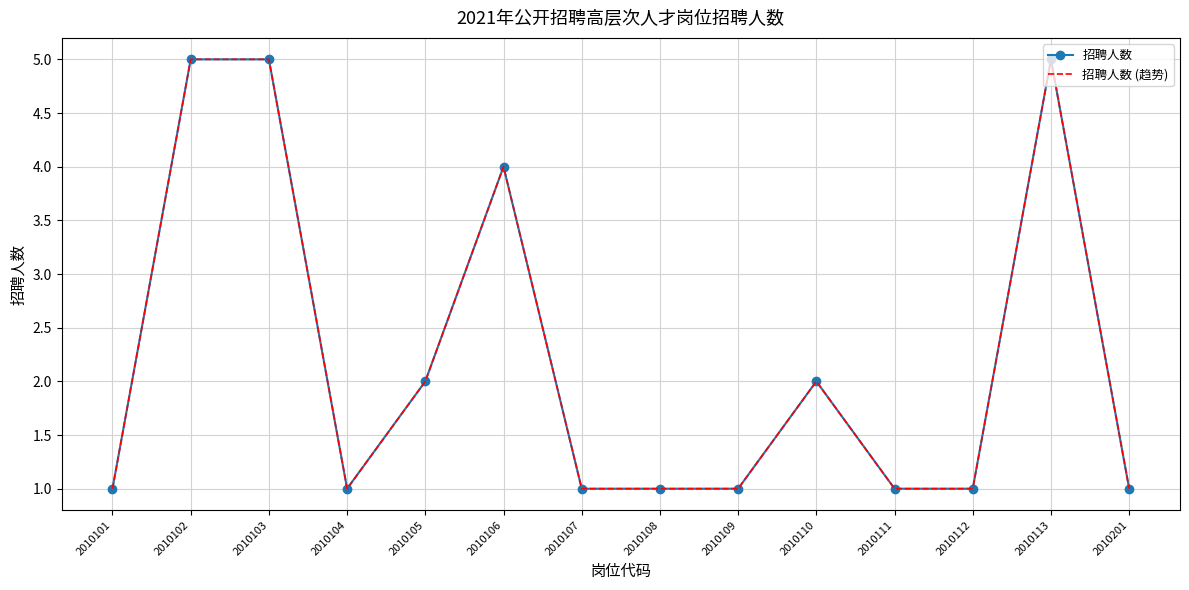

What is the difference between the second highest and minimum values in the 招聘人数 series?

4